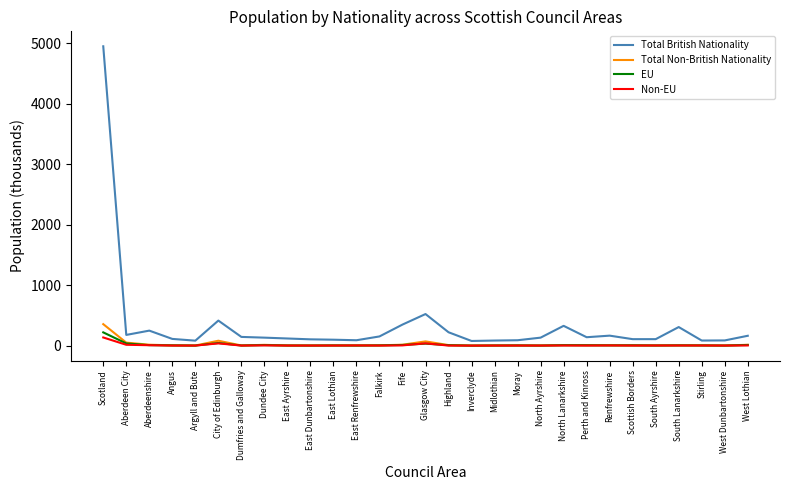

What position from the left is North Ayrshire?

20